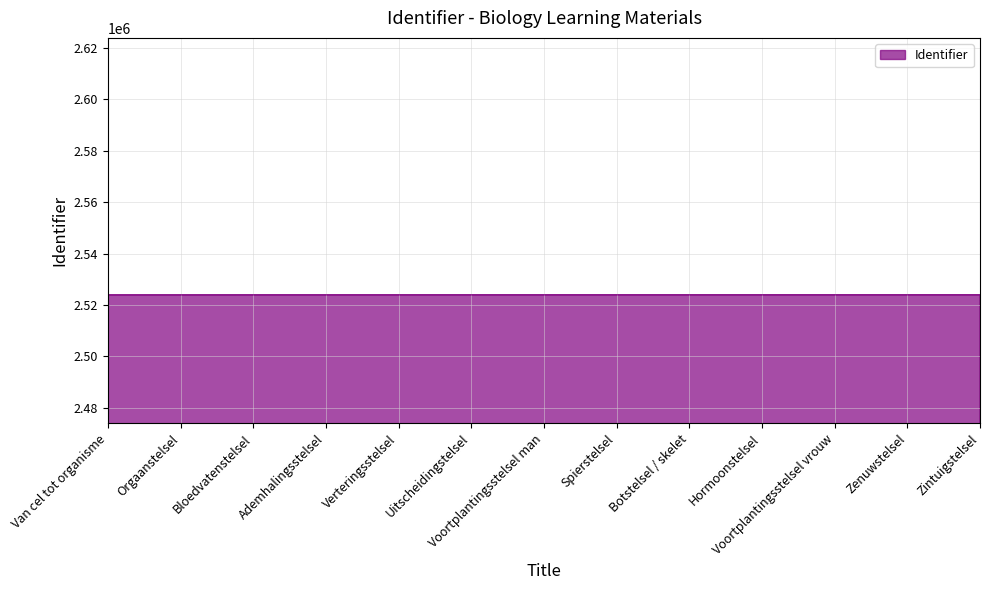

Approximately how many times larger is the value at Voortplantingsstelsel vrouw compared to Bloedvatenstelsel?

1.0